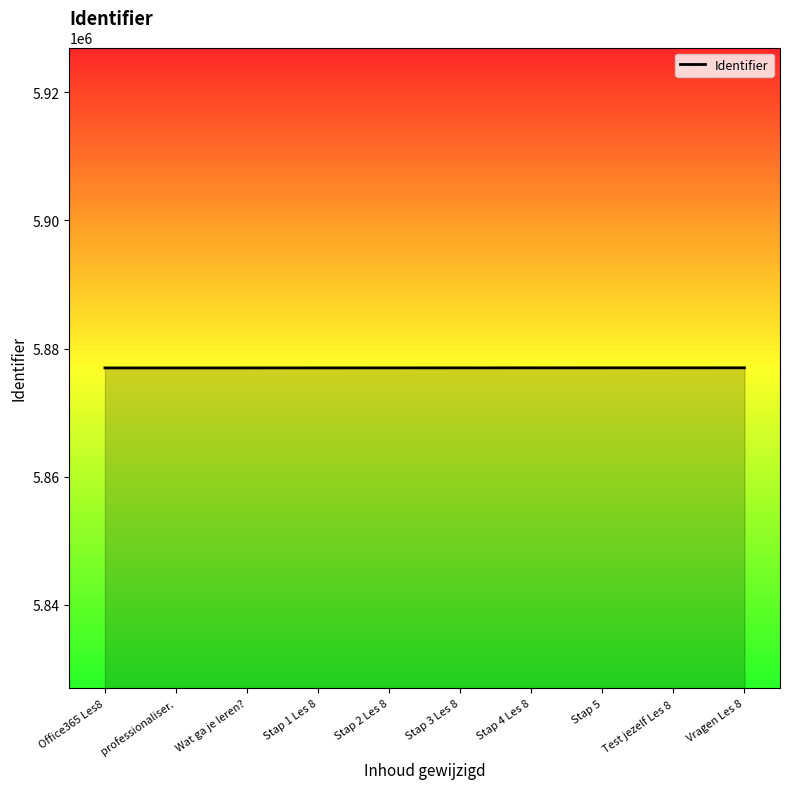

Approximately how many times larger is the value at Stap 4 Les 8 compared to Test jezelf Les 8?

1.0